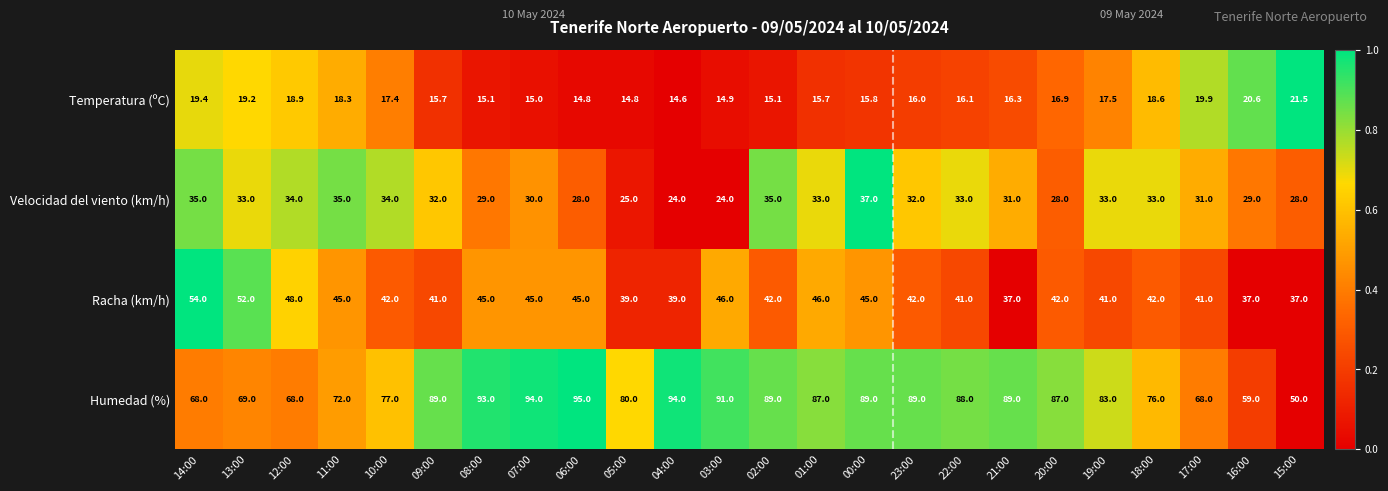

True or false: Temperatura (ºC) has a value of 15.7 at 01:00.

True